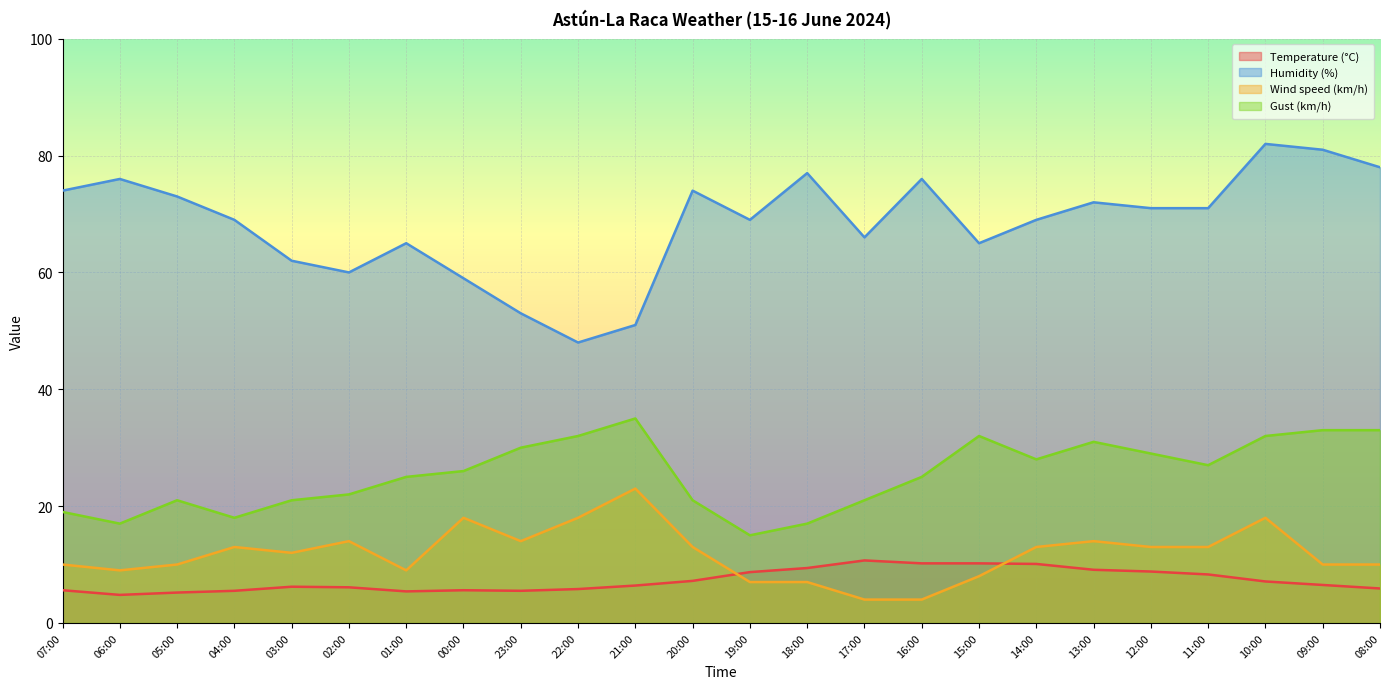

At which label does Gust (km/h) first exceed 26?

23:00